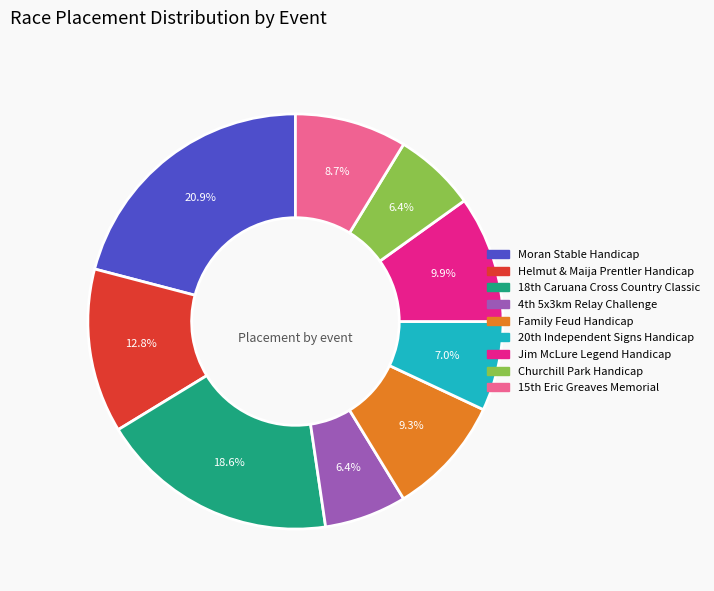

Does Jim McLure Legend Handicap account for over 50% of the chart?

No